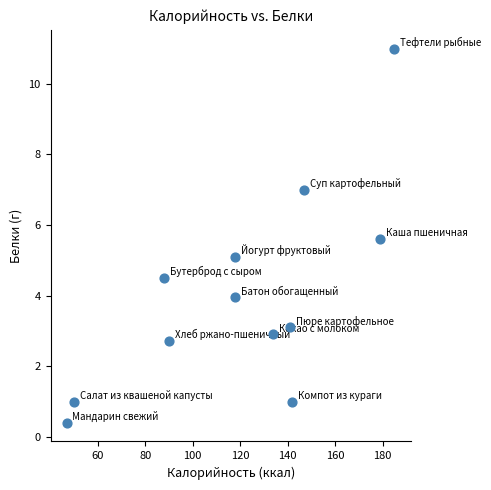

What is the average Y value?

4.0